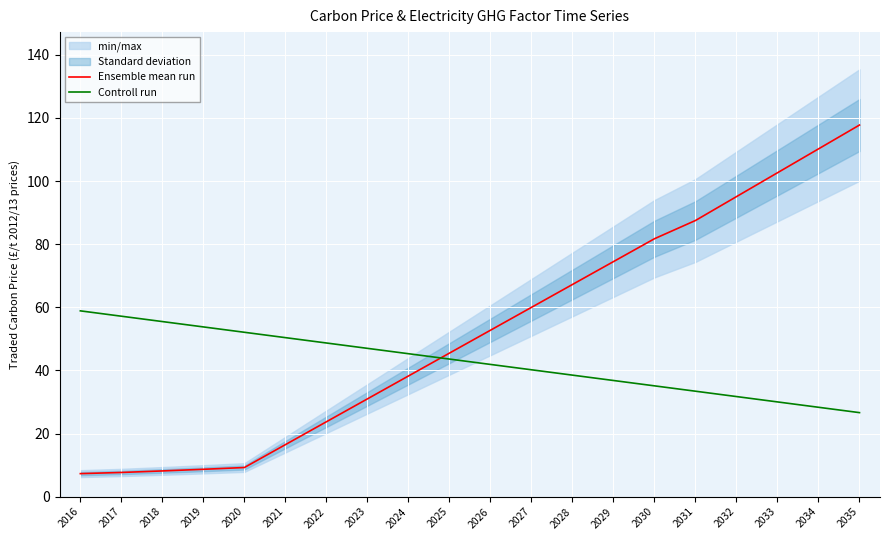

What is the smallest value displayed?

7.3